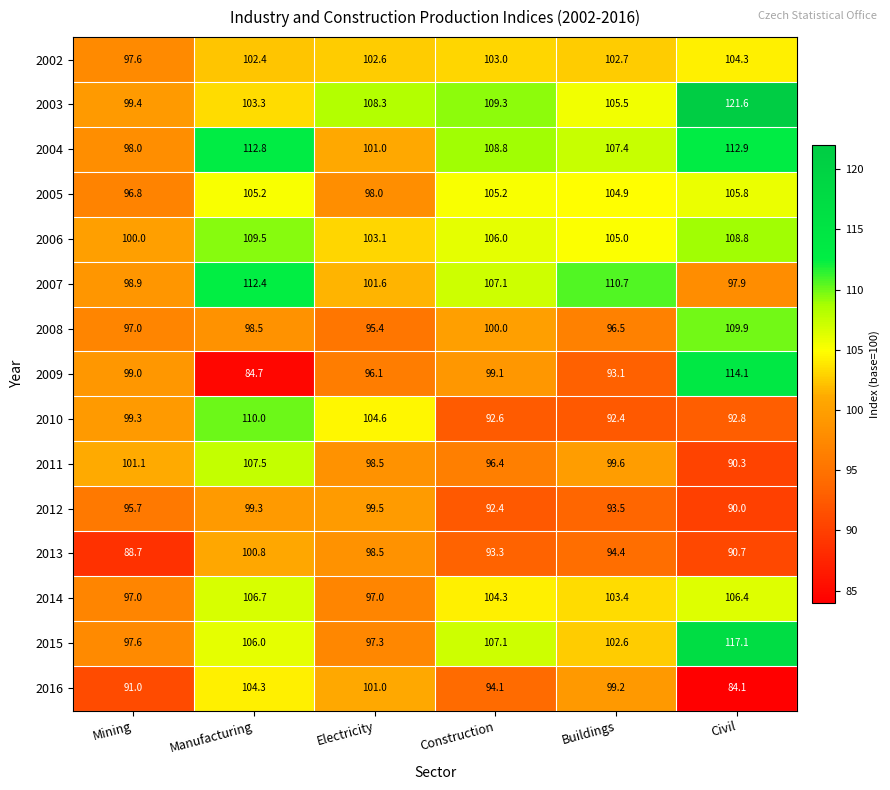

At which label does 2005 first exceed 105?

Manufacturing